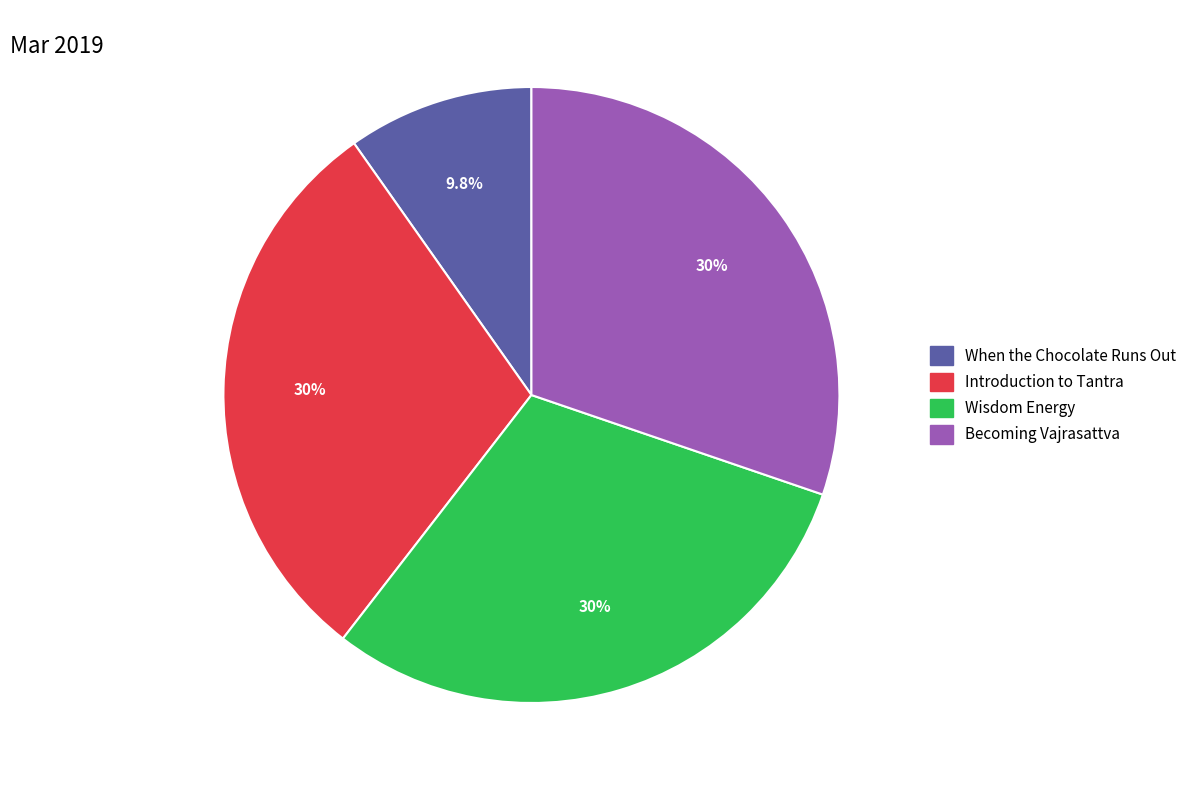

Does When the Chocolate Runs Out represent more than half of the total?

No